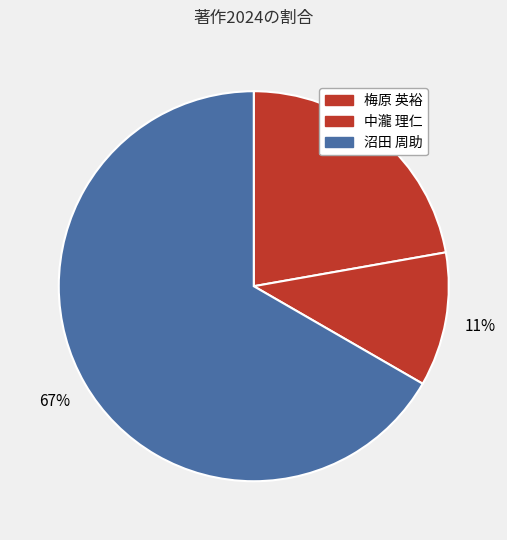

What is the largest slice in the pie chart?

172447 (沼田 周助)